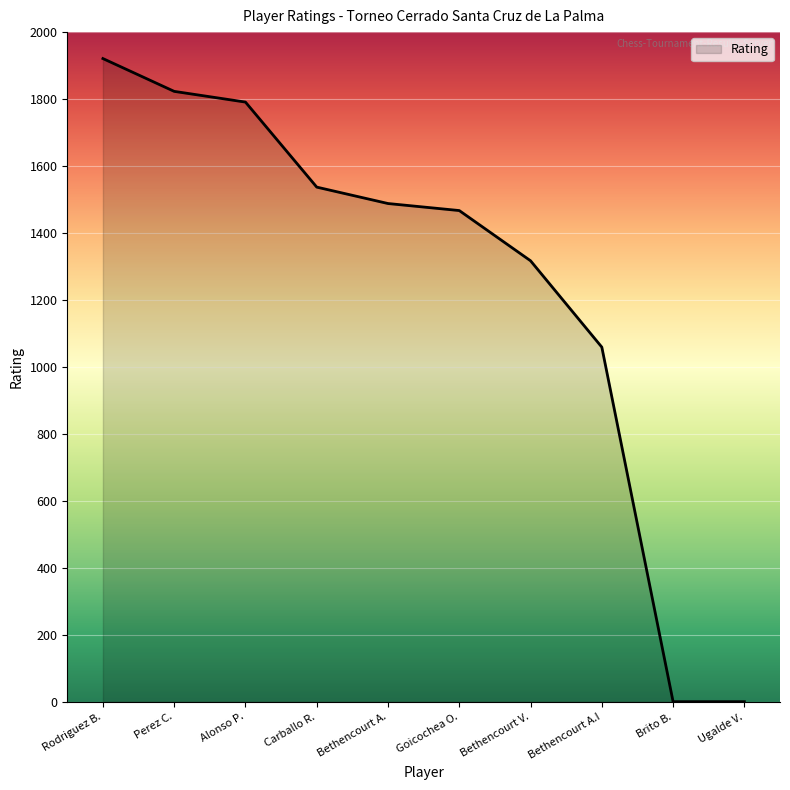

What is the maximum value shown in the chart?

1921